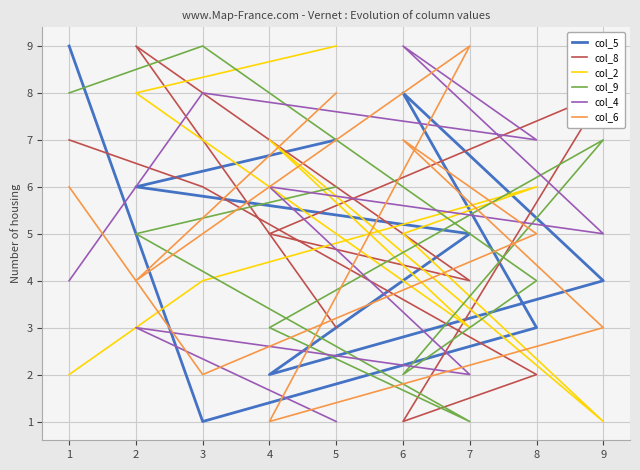

How many col_2 values are between 3 and 7?

5